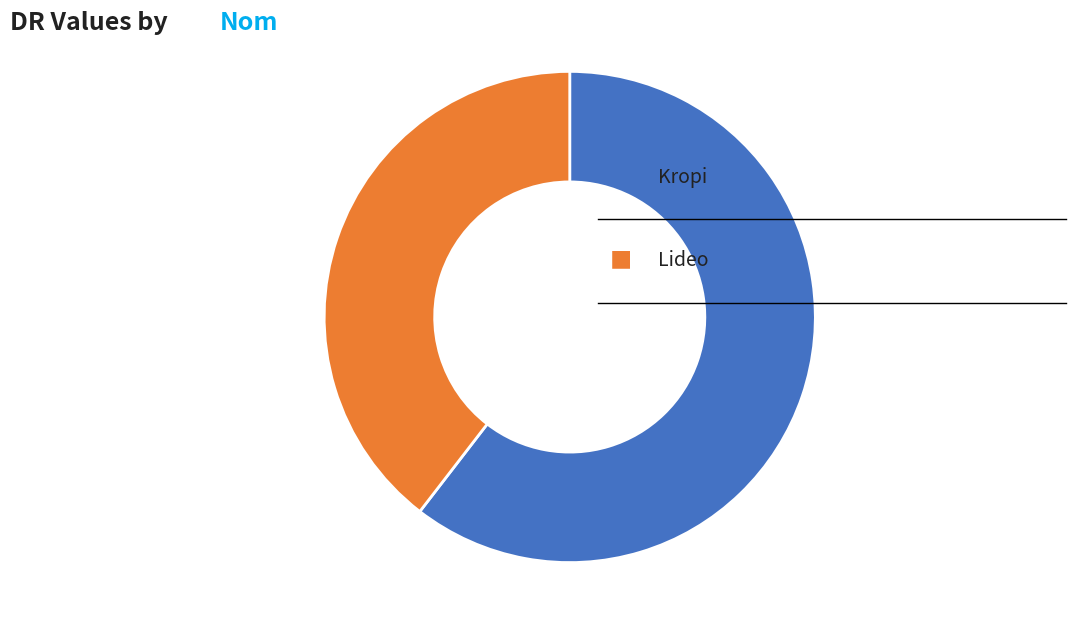

Is there a majority slice in this chart?

Yes